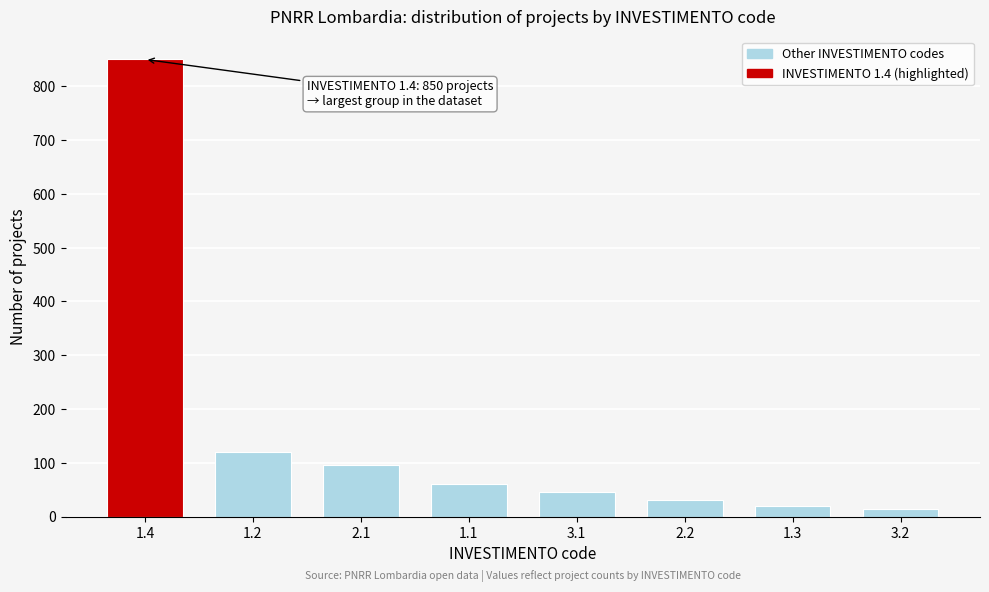

Reading left to right, extract all data points from this chart.

1.4=850	1.2=120	2.1=95	1.1=60	3.1=45	2.2=30	1.3=20	3.2=14